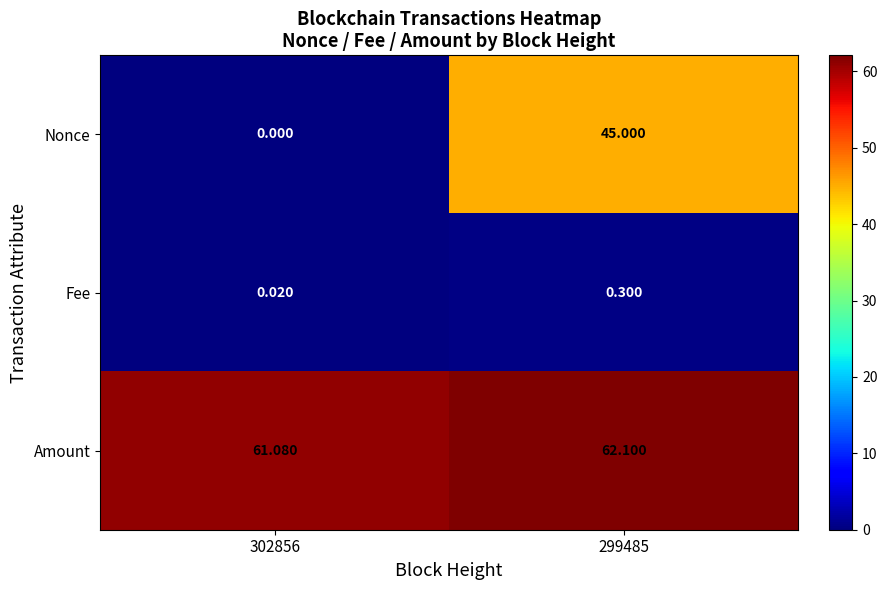

How many series are shown in this chart?

3